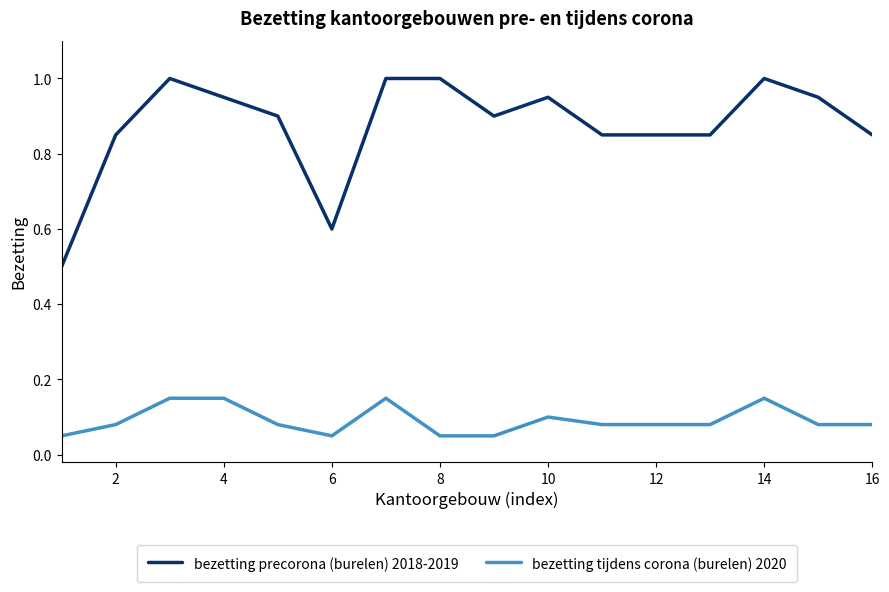

List the series in order of their peak value, lowest first.

bezetting tijdens corona (burelen) 2020, bezetting precorona (burelen) 2018-2019